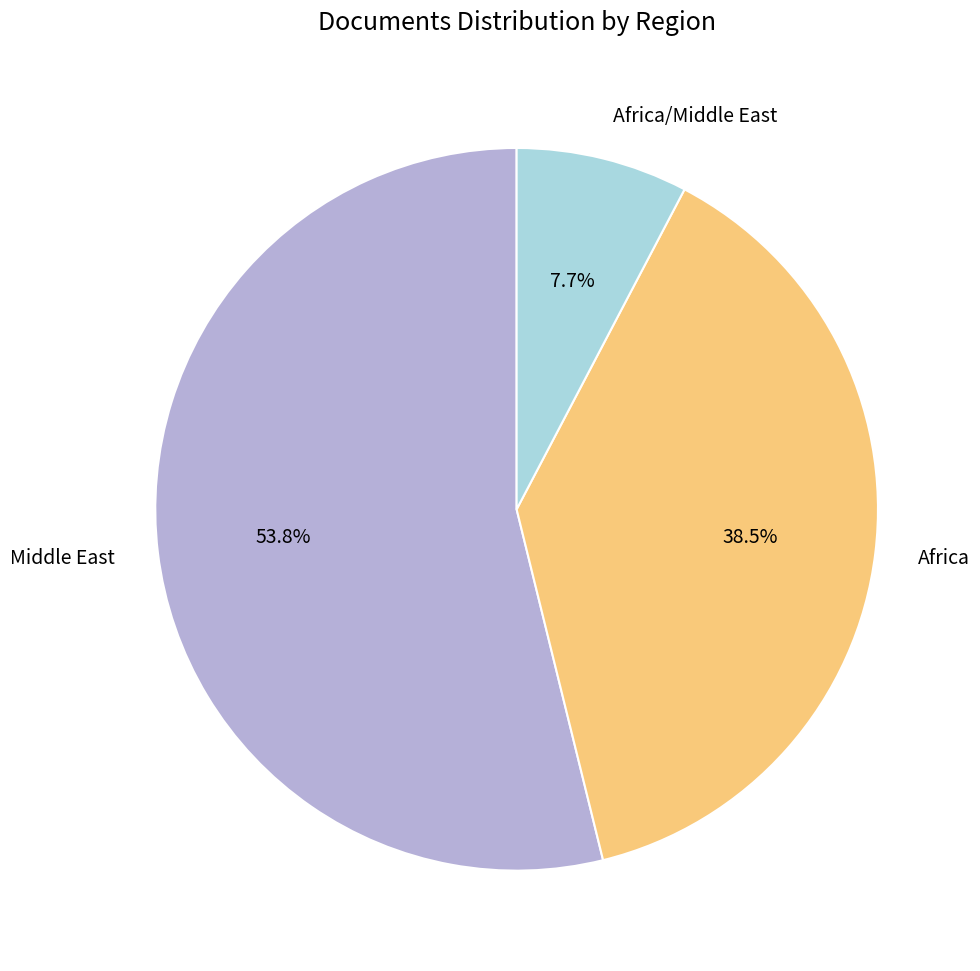

How many segments does this pie chart have?

3